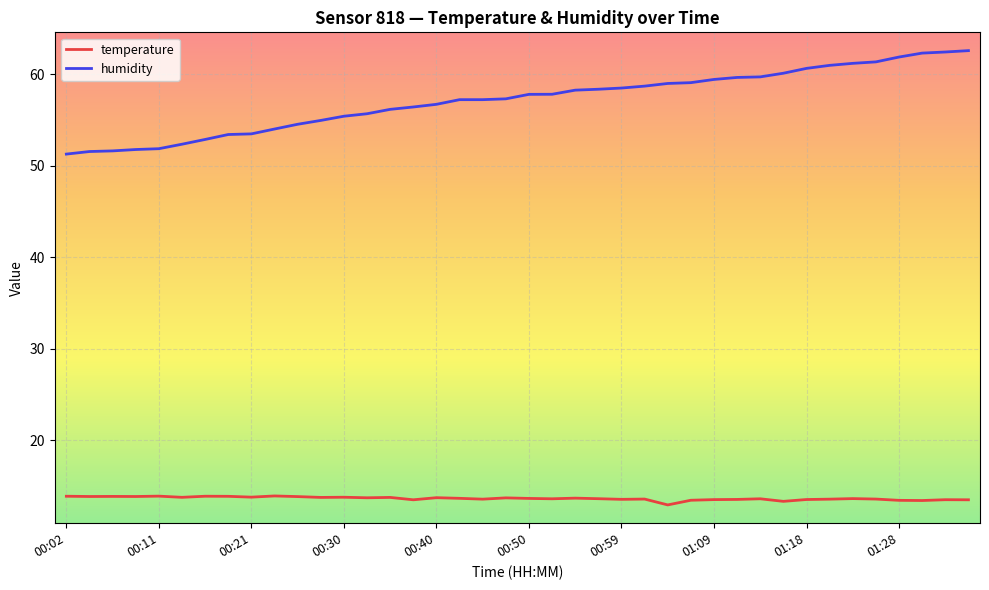

What is the smallest value displayed?

12.9